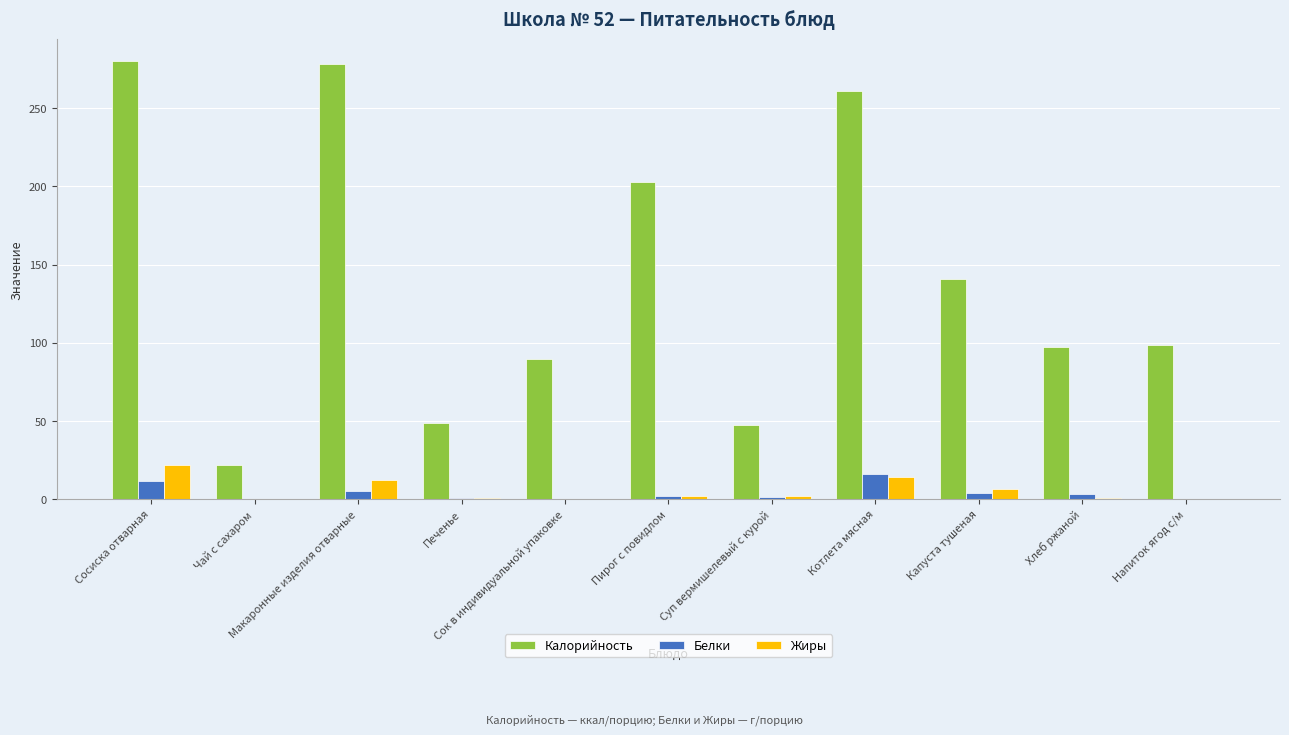

Which series has the largest total across all categories?

Калорийность